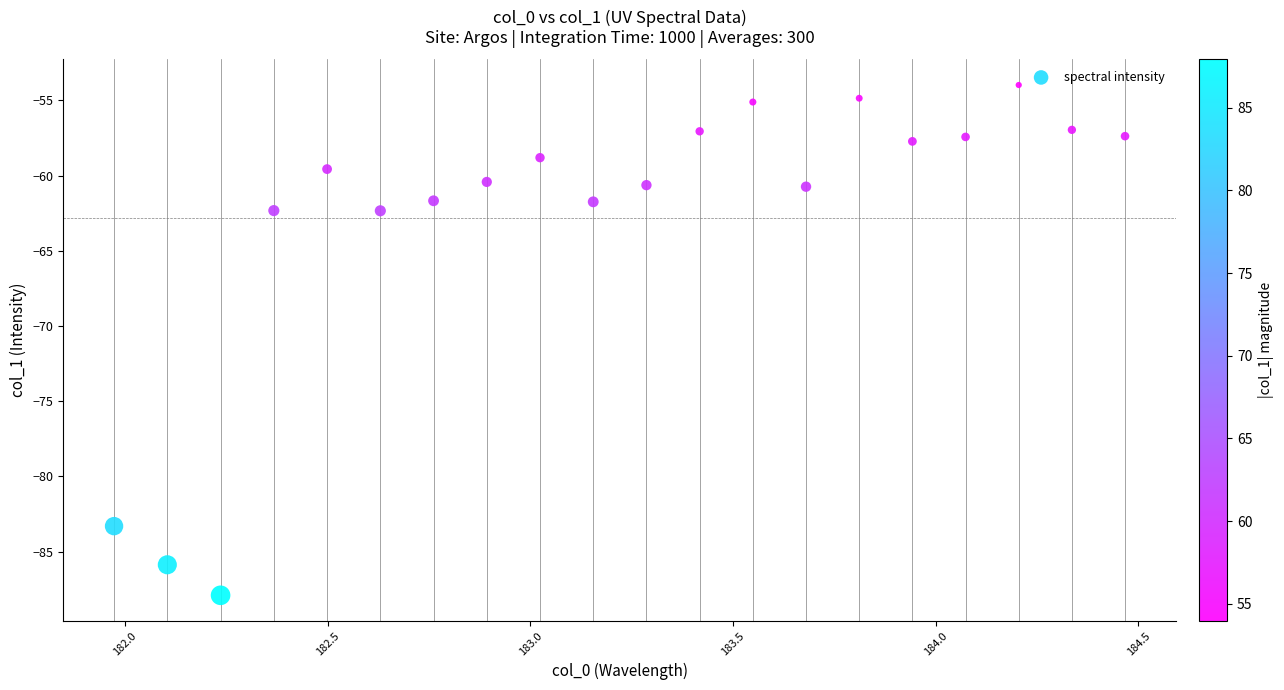

What is the range of Y values (max minus min)?

33.9